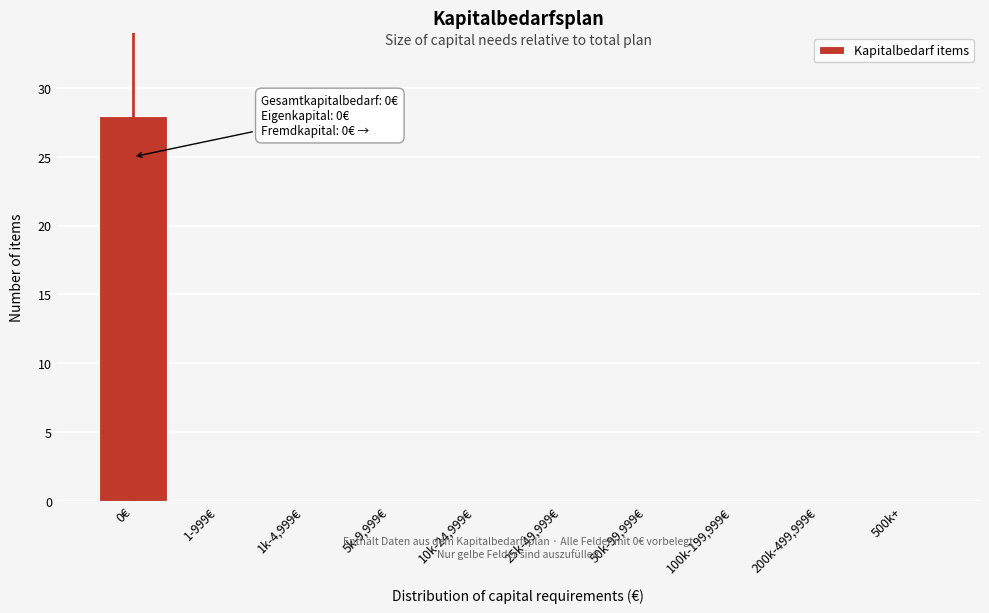

Reading left to right, transcribe all the data shown in this chart.

0€=28	1-999€=0	1k-4,999€=0	5k-9,999€=0	10k-24,999€=0	25k-49,999€=0	50k-99,999€=0	100k-199,999€=0	200k-499,999€=0	500k+=0